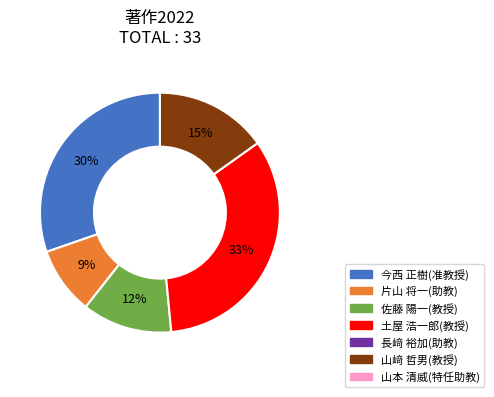

To the nearest percent, what is the difference between the largest and smallest slice percentages?

24%